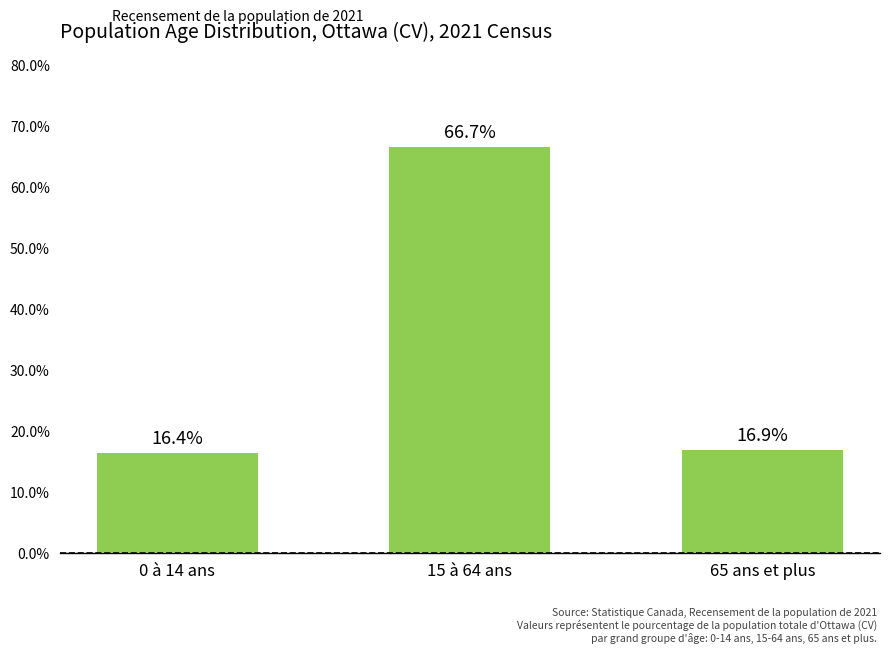

What position from the left is 65 ans et plus?

3